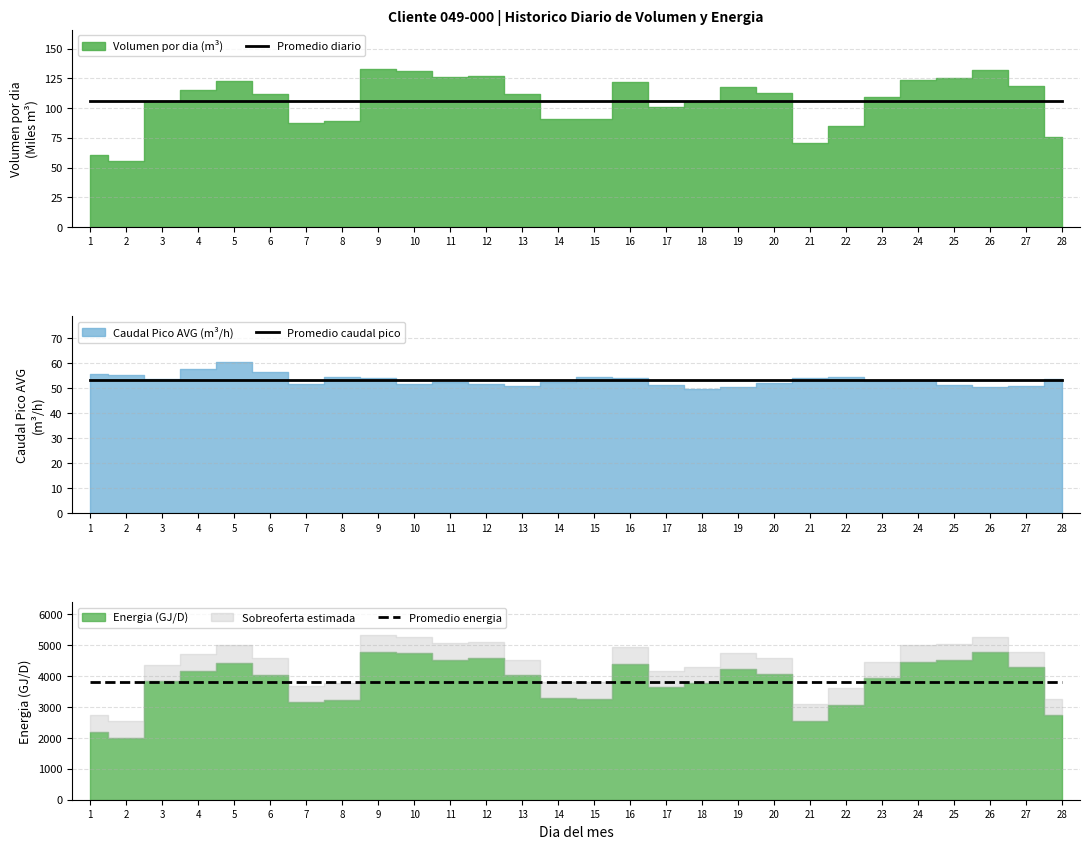

True or false: Promedio diario and Promedio caudal pico cross at least once.

False